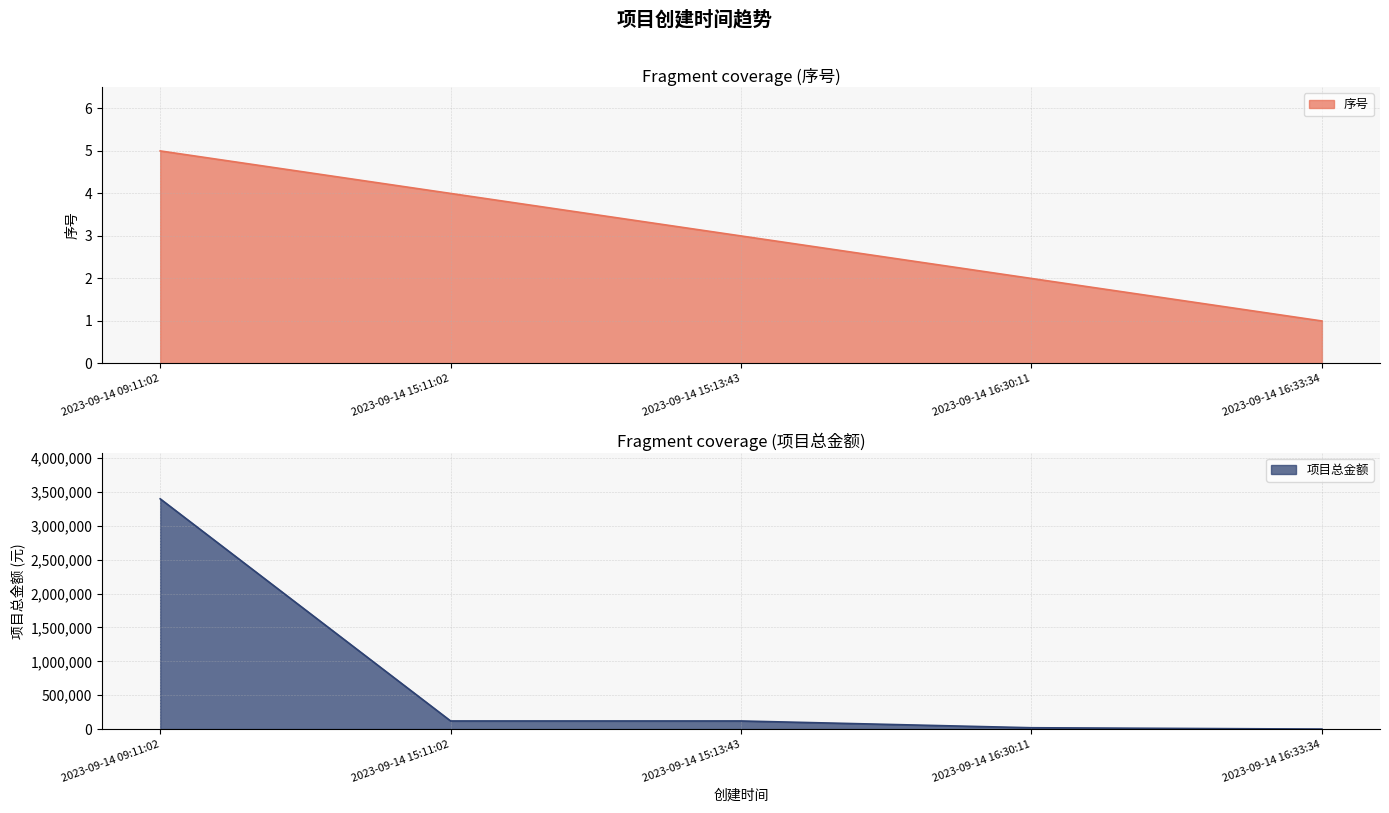

What is the label of the 1st point from the left?

2023-09-14 09:11:02